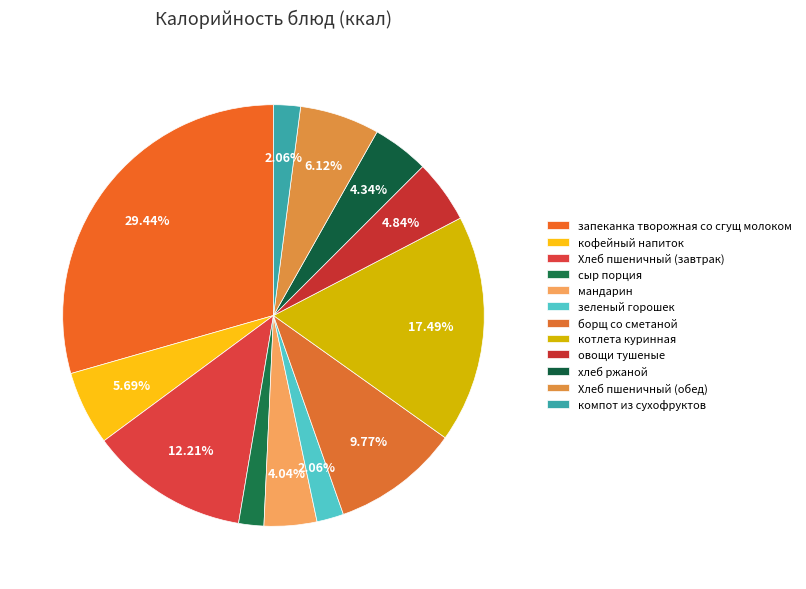

How many segments does this pie chart have?

12